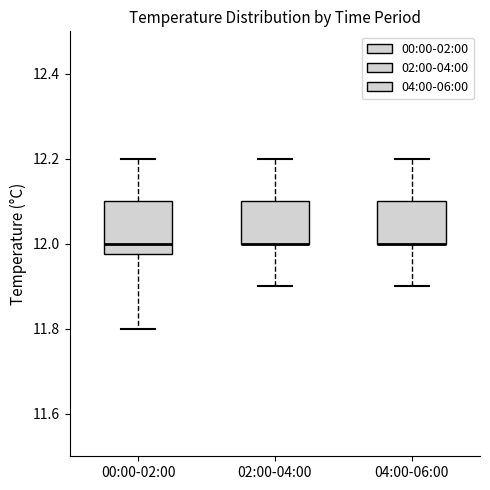

Reading left to right, transcribe this box plot: for each box, give where its median line is, the range the box spans, and where its two whiskers end, as read against the y-axis. The values are not printed on the chart, so give them approximately, as read against the axis.

00:00-02:00: median 12.00, box 11.98 to 12.10, whiskers 11.80 to 12.20
02:00-04:00: median 12.00 (drawn on the box's lower edge), box 12.00 to 12.10, whiskers 11.90 to 12.20
04:00-06:00: median 12.00 (drawn on the box's lower edge), box 12.00 to 12.10, whiskers 11.90 to 12.20